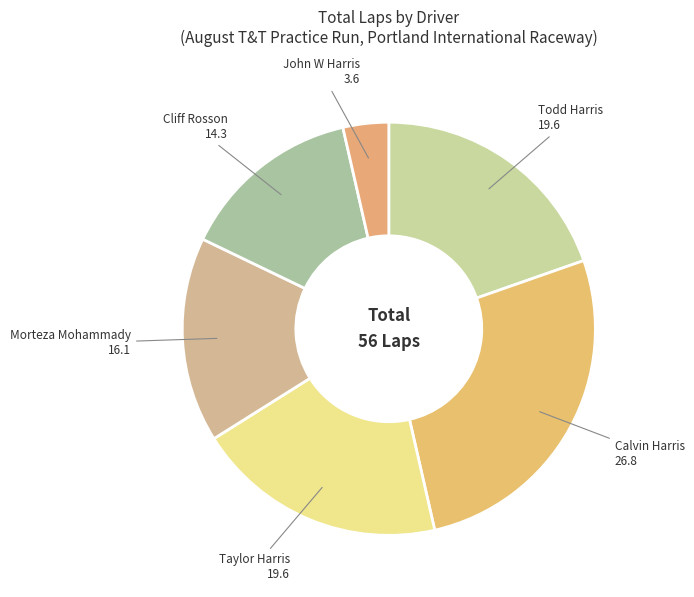

Between Morteza Mohammady and John W Harris, which is larger?

Morteza Mohammady